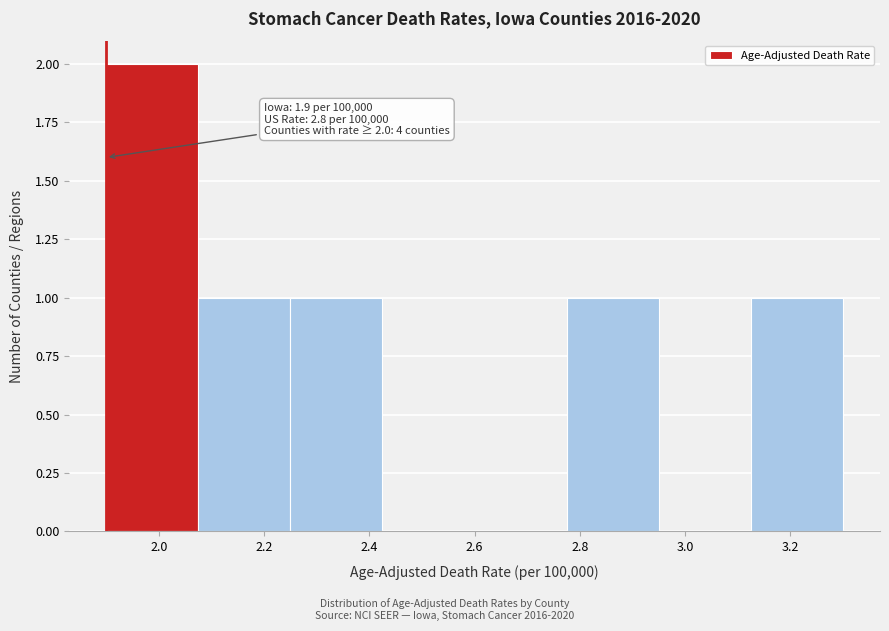

Over which range of the x-axis is the bar tallest?

1.900 to 2.075